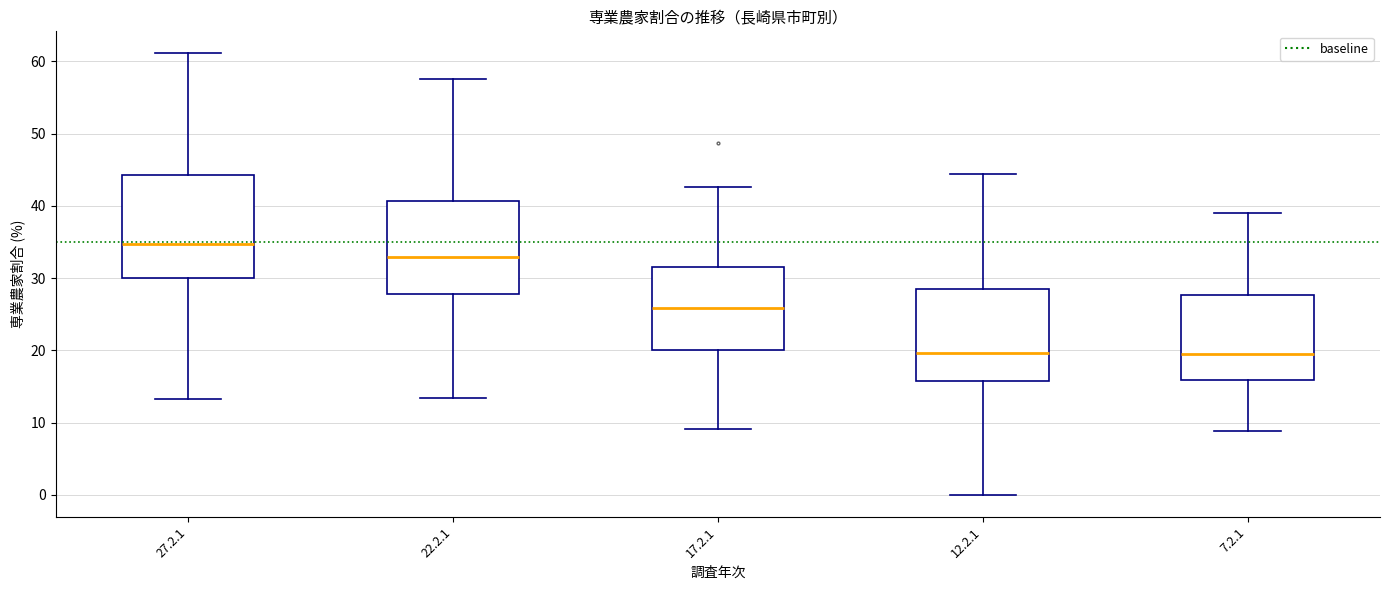

Reading left to right, transcribe this box plot: for each box, give where its median line is, the range the box spans, and where its two whiskers end, as read against the y-axis. The values are not printed on the chart, so give them approximately, as read against the axis.

27.2.1: median 35, box 30 to 44, whiskers 13 to 61
22.2.1: median 33, box 28 to 41, whiskers 13 to 58
17.2.1: median 26, box 20 to 32, whiskers 9 to 43
12.2.1: median 20, box 16 to 29, whiskers 0 to 44
7.2.1: median 20, box 16 to 28, whiskers 9 to 39